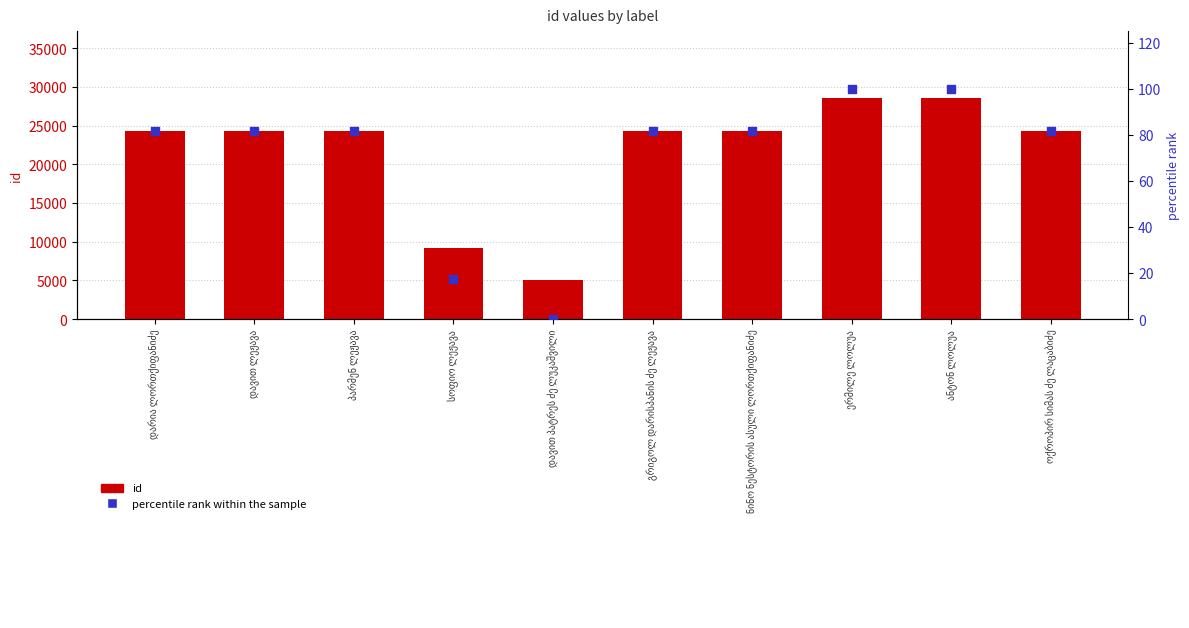

What are all the series names shown in the legend?

id, percentile rank within the sample